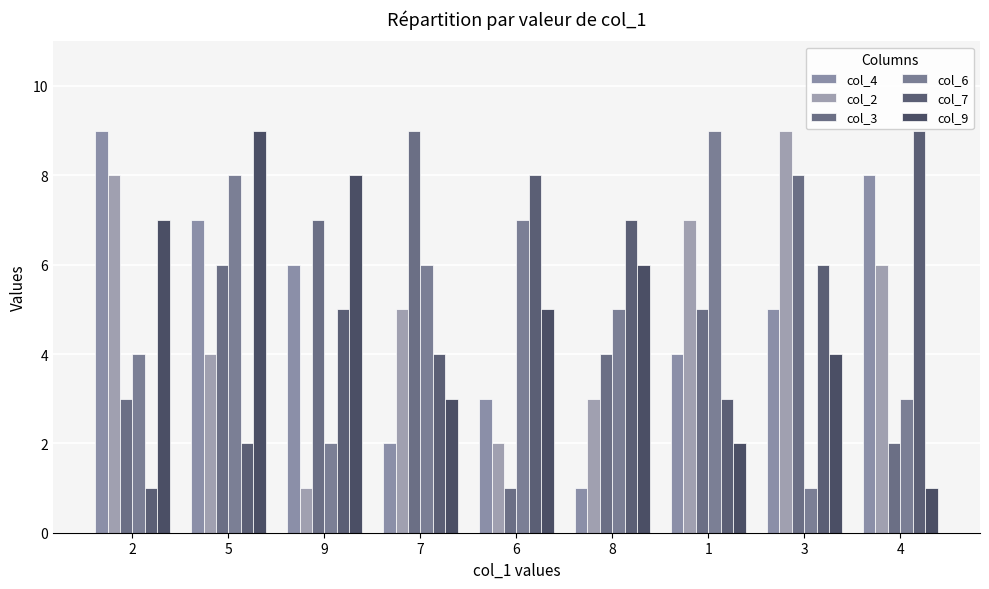

What is the difference between the highest and lowest values at 3?

8